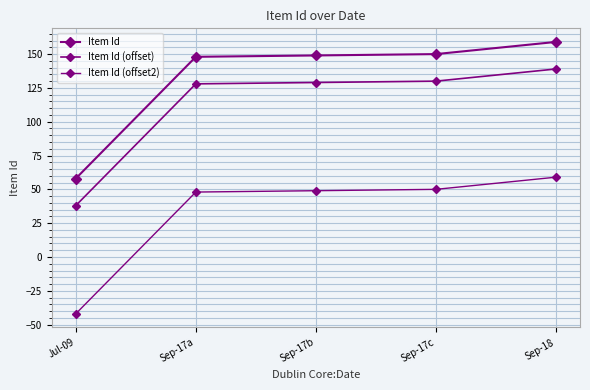

What is the greatest value displayed?

159